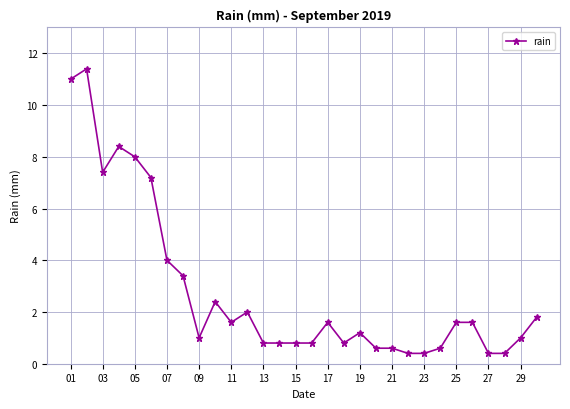

What is the difference between the maximum and minimum values?

11.0